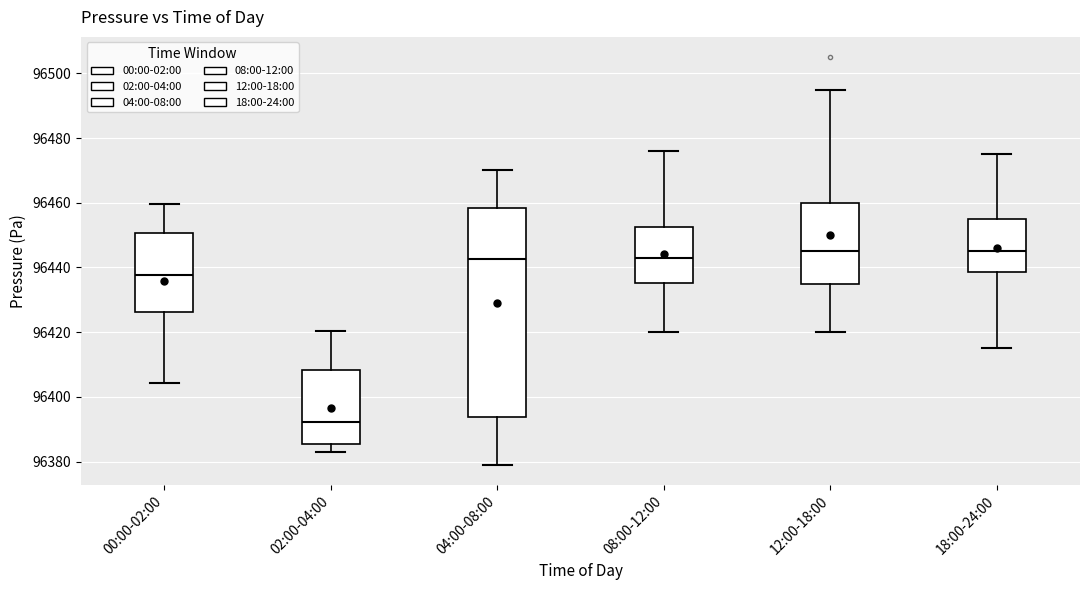

Where does the lower whisker of the box for 00:00-02:00 end on the y-axis? The values are not printed on the chart, so give them approximately, as read against the axis.

96404